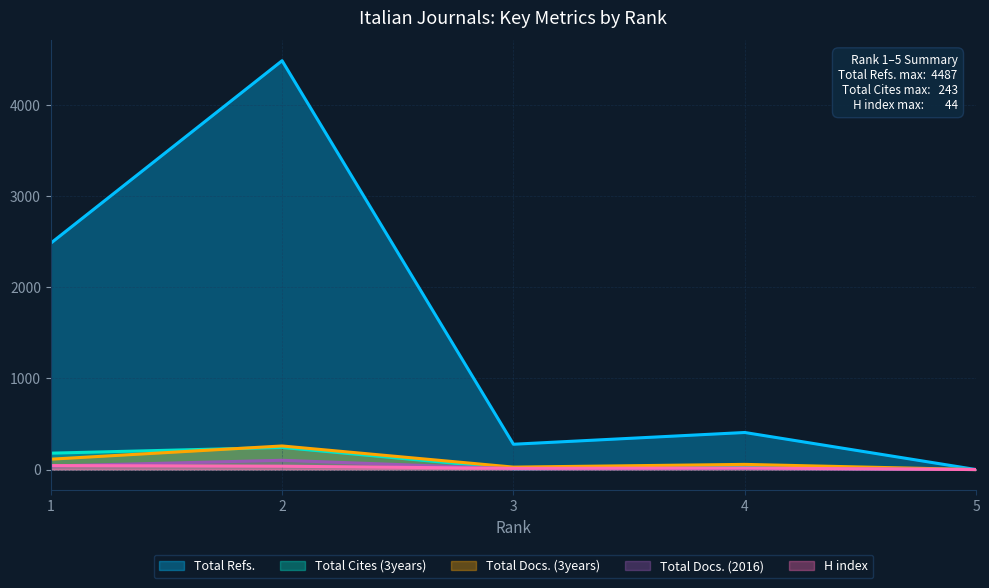

Between 5 and 2, which is larger?

2